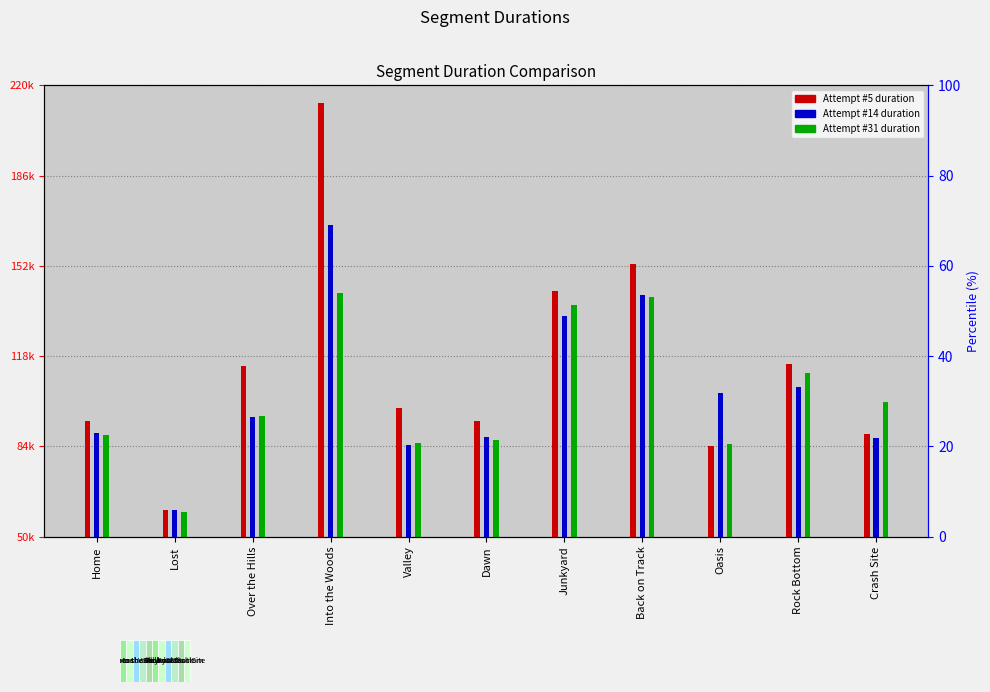

What are all the series names shown in the legend?

Attempt #5, Attempt #14, Attempt #31